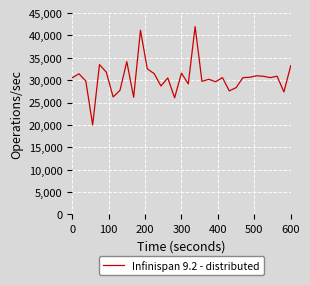

What is the greatest value displayed?

42000.0